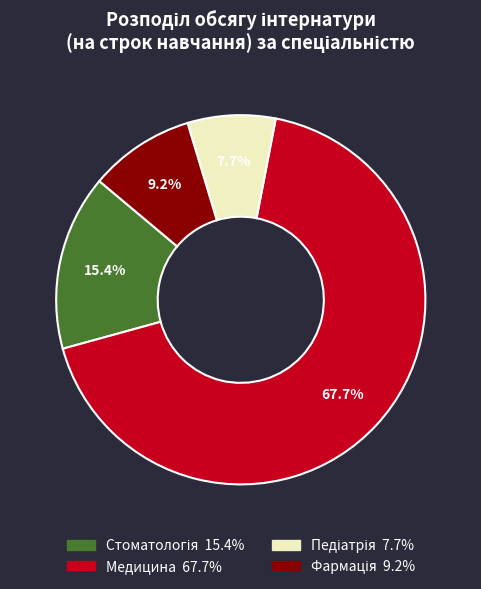

What is the majority slice?

Медицина